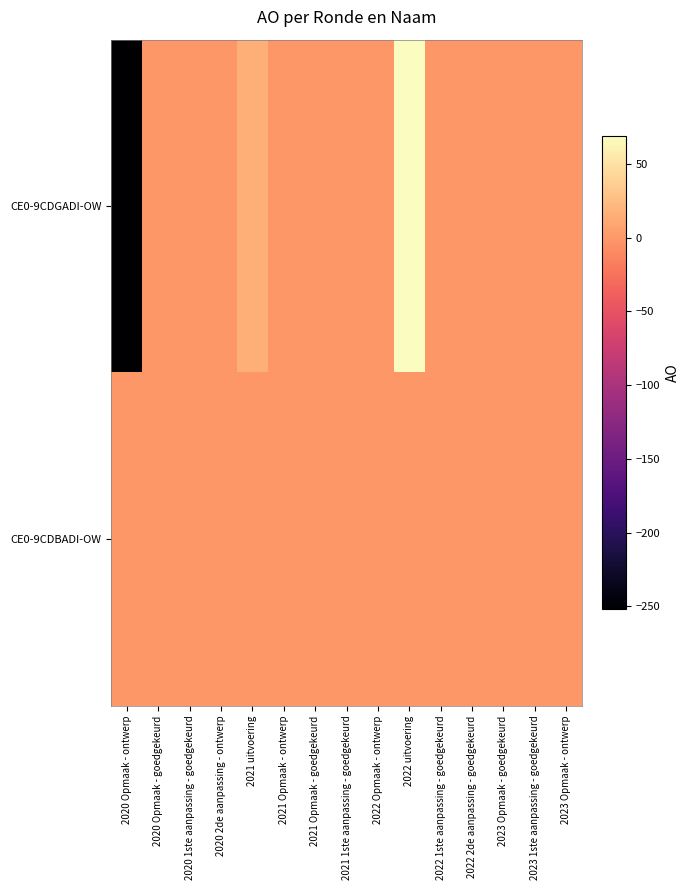

Which category has the highest value across all series?

2022 uitvoering